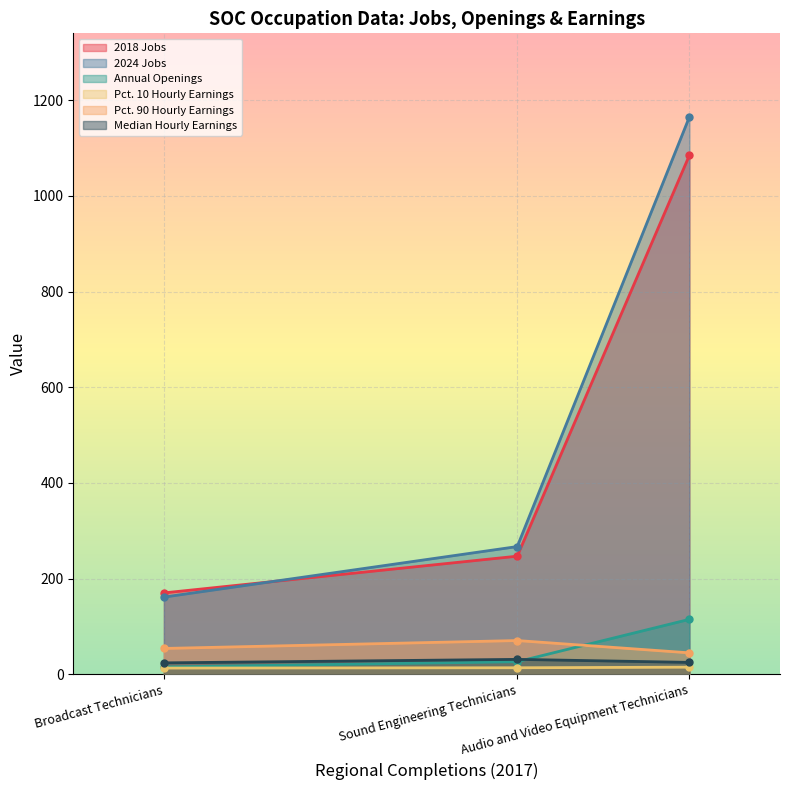

Is the value of Median Hourly Earnings at Audio and Video Equipment Technicians greater than the value of Pct. 90 Hourly Earnings at Sound Engineering Technicians?

No